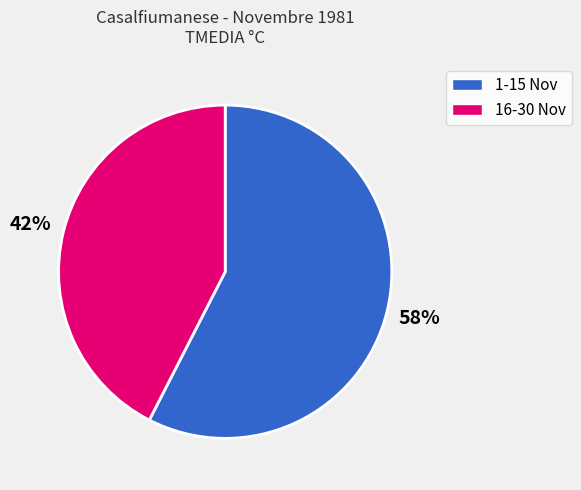

Is there any slice that represents more than half of the pie?

Yes